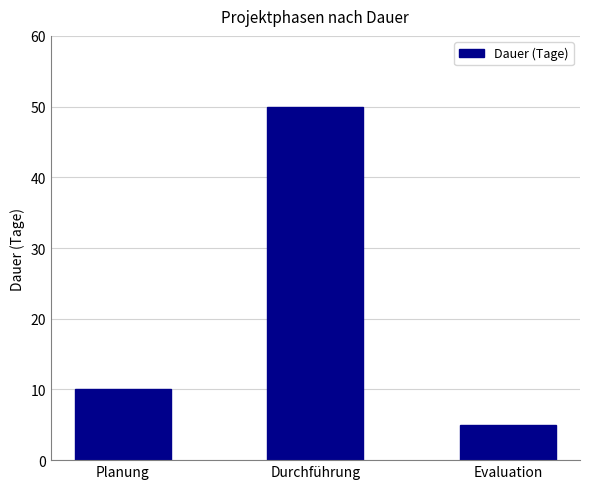

Which category has the highest value across all series?

Durchführung